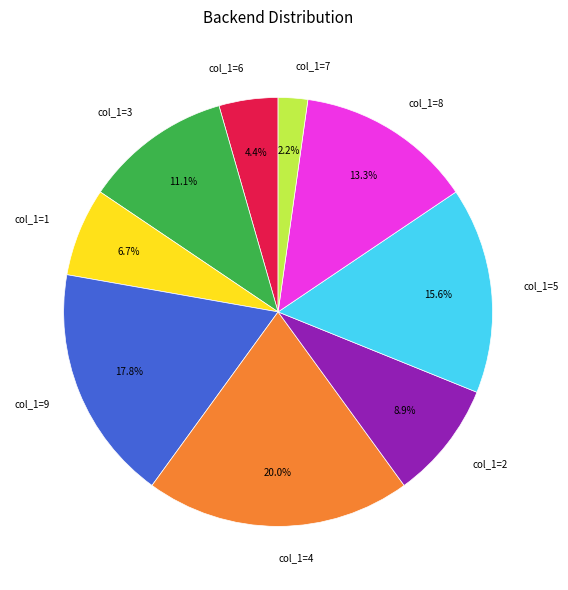

Which has a higher value, col_1=6 or col_1=2?

col_1=2